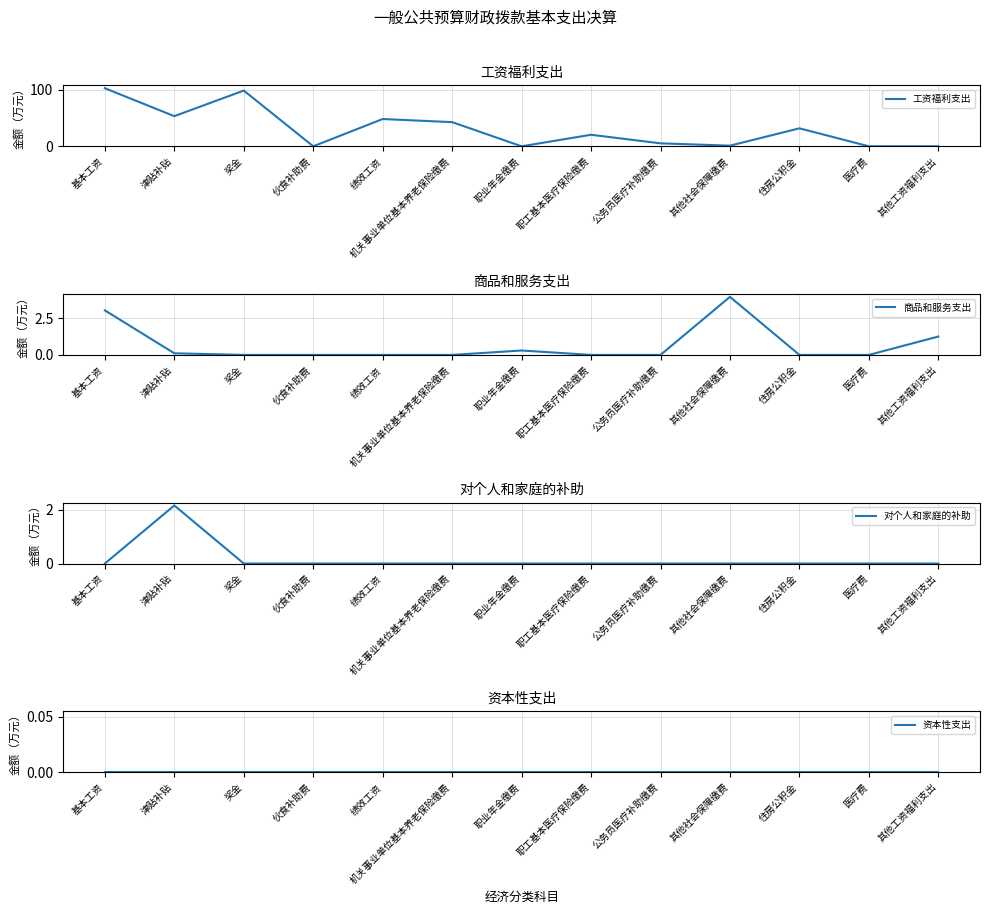

What is the label of the 6th point from the right?

职工基本医疗保险缴费